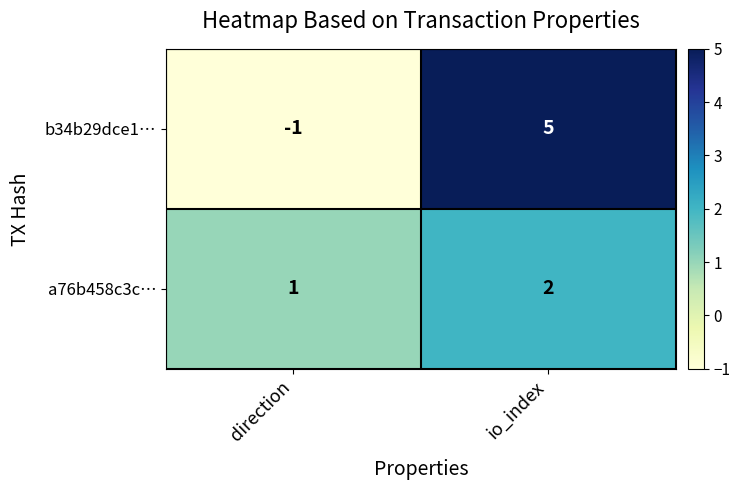

What is the maximum value shown in the chart?

5